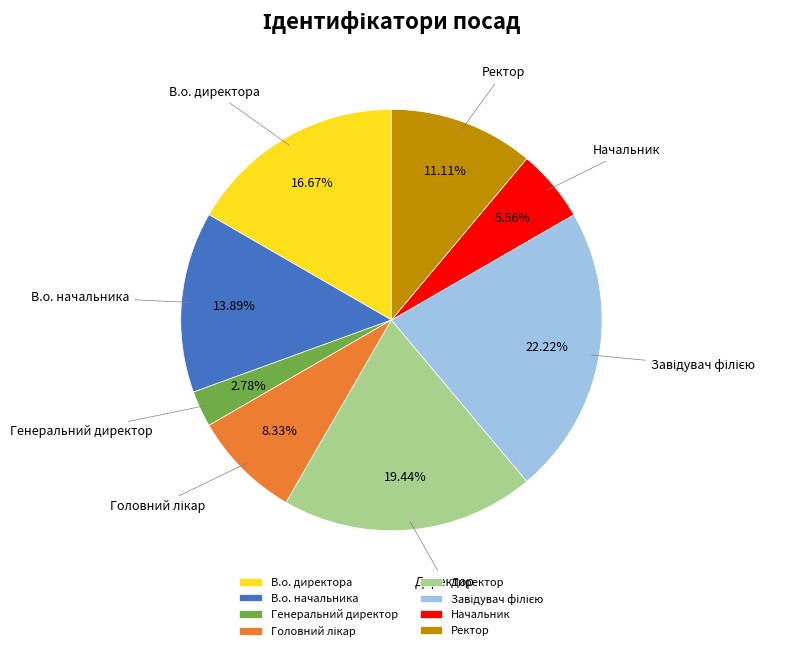

To the nearest percent, what is the difference between the largest and smallest slice percentages?

19%